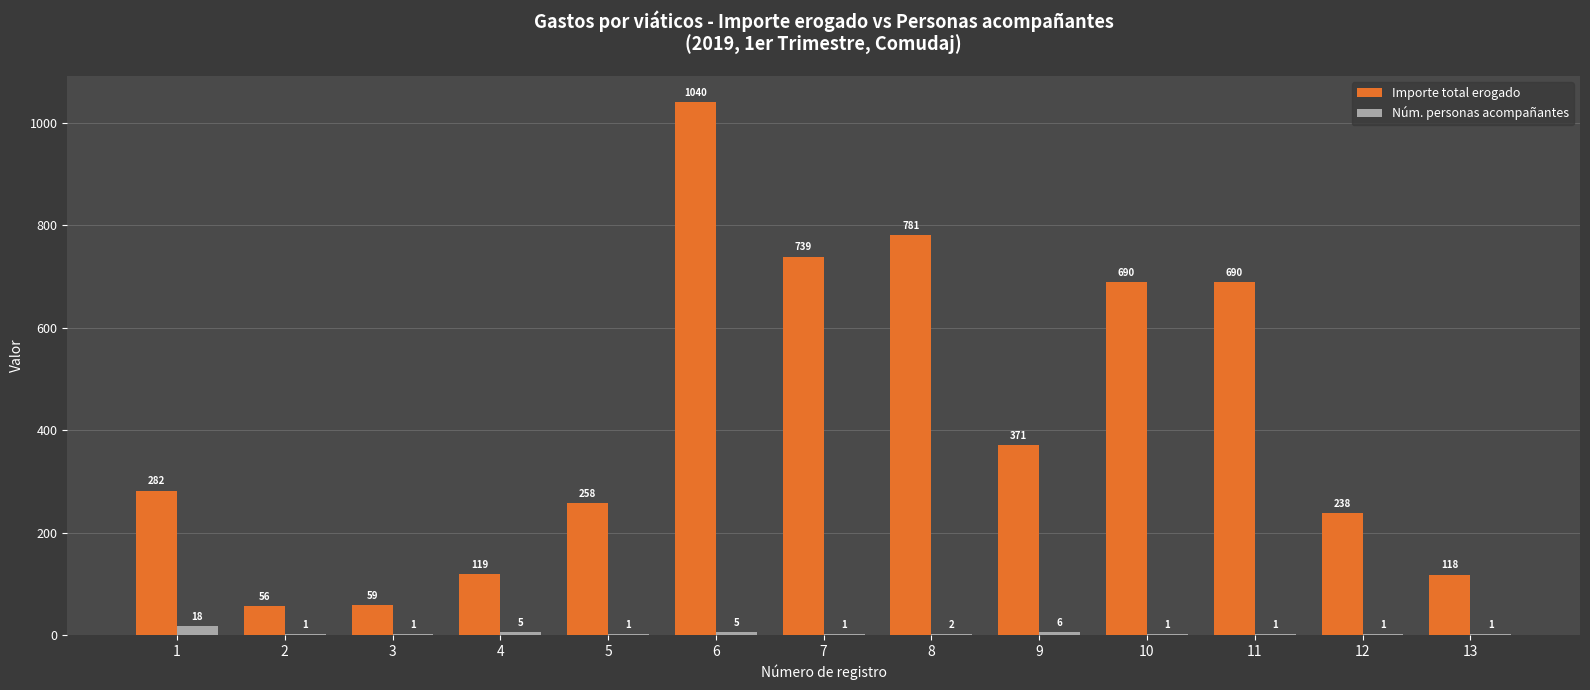

The Importe total erogado series shows 1165 at 8. True or false?

False